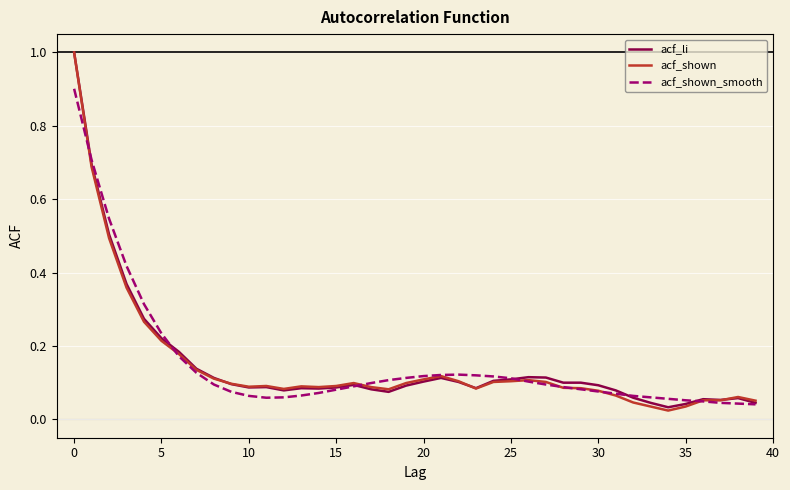

Which series ends up on top after the final intersection of acf_shown and acf_shown_smooth?

acf_shown